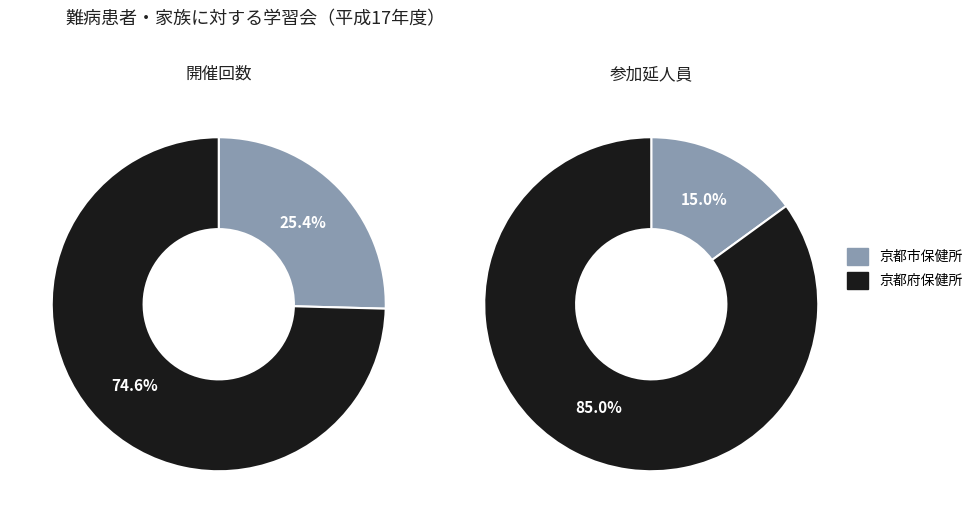

Is it true that 京都市保健所 is 25% of the pie?

True